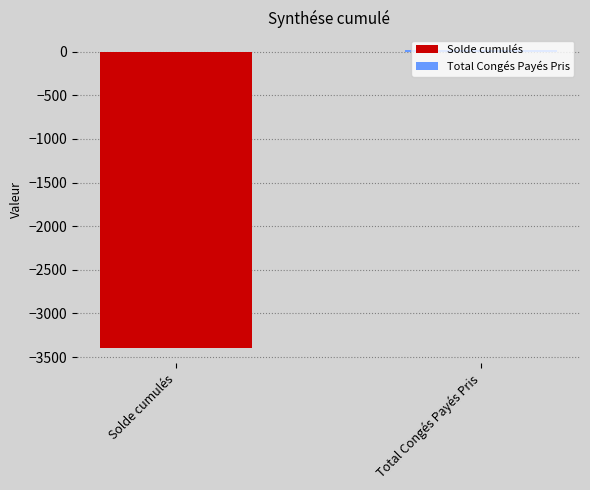

What is the greatest value displayed?

18.5